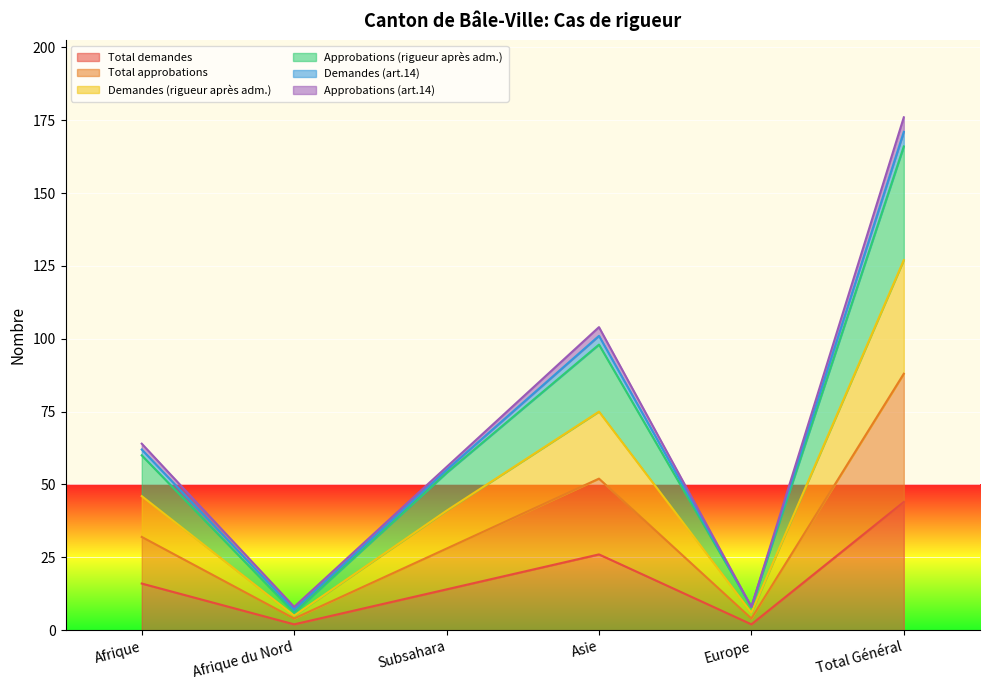

How many Total demandes values are between 2 and 26?

5